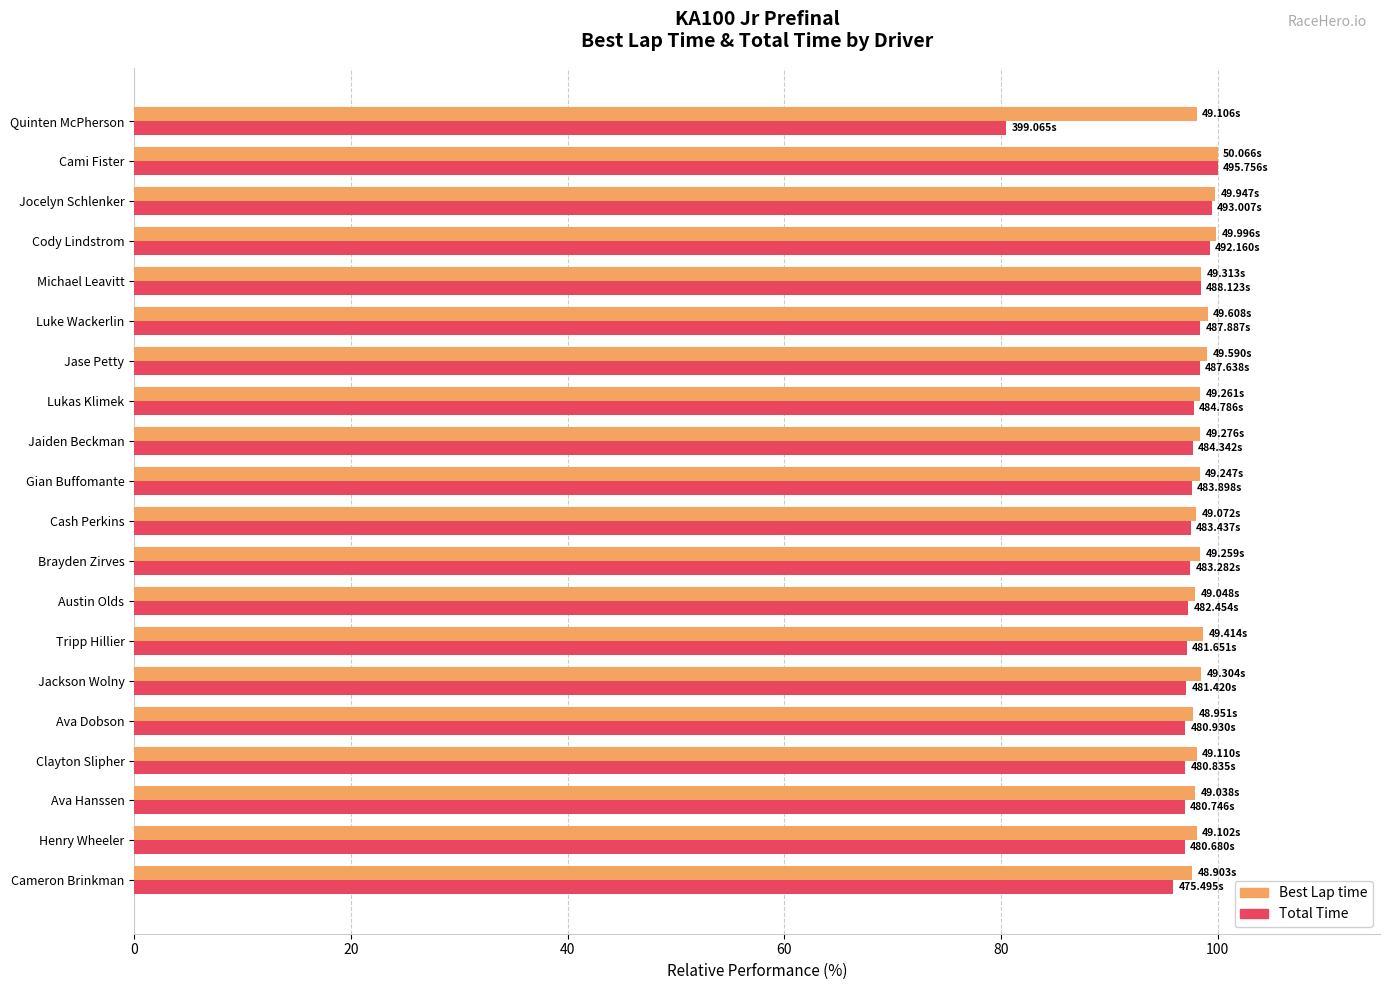

What is the average value of the Total Time series?

96.9